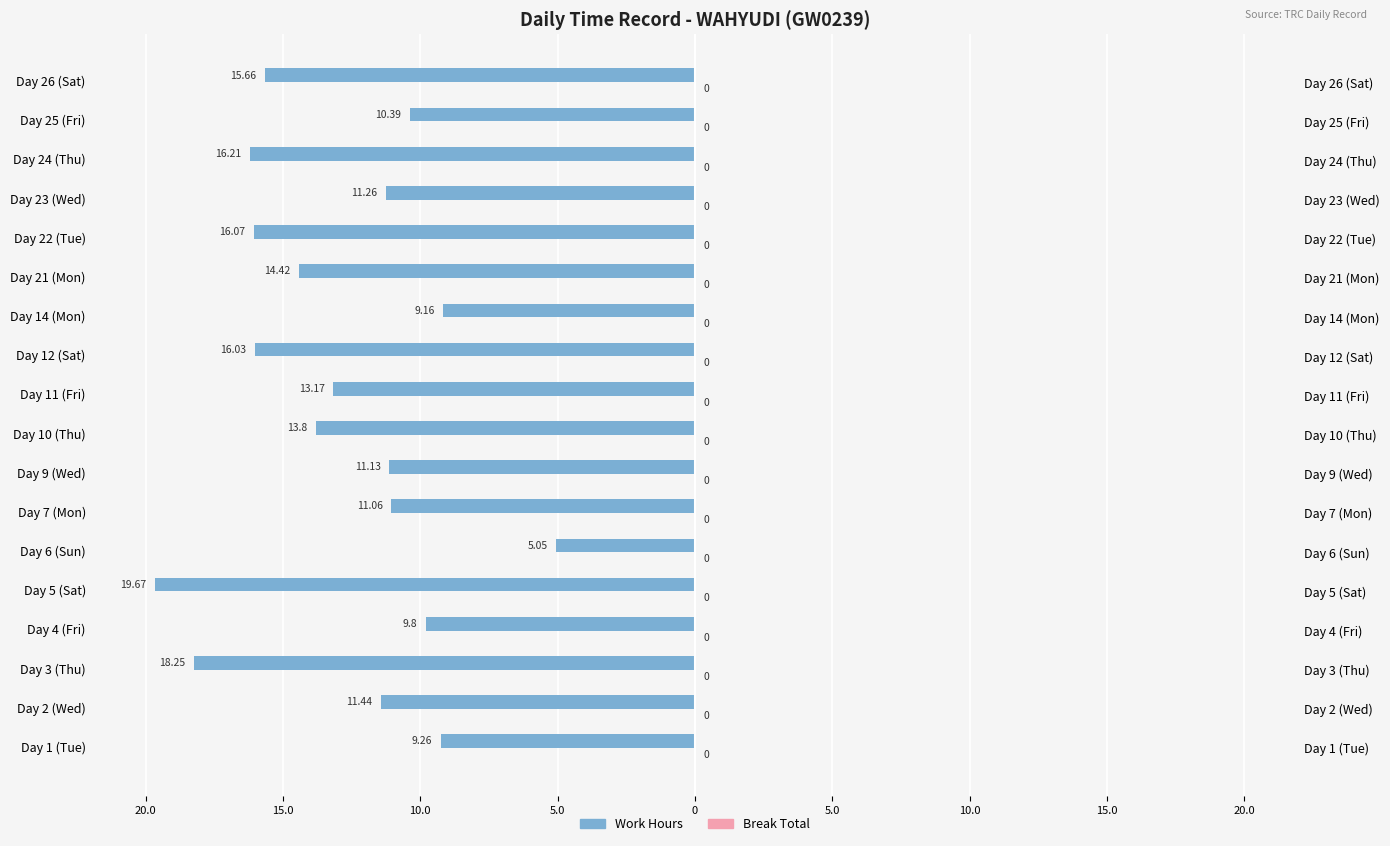

Is it true that Break Total equals 0.5 at 10?

False